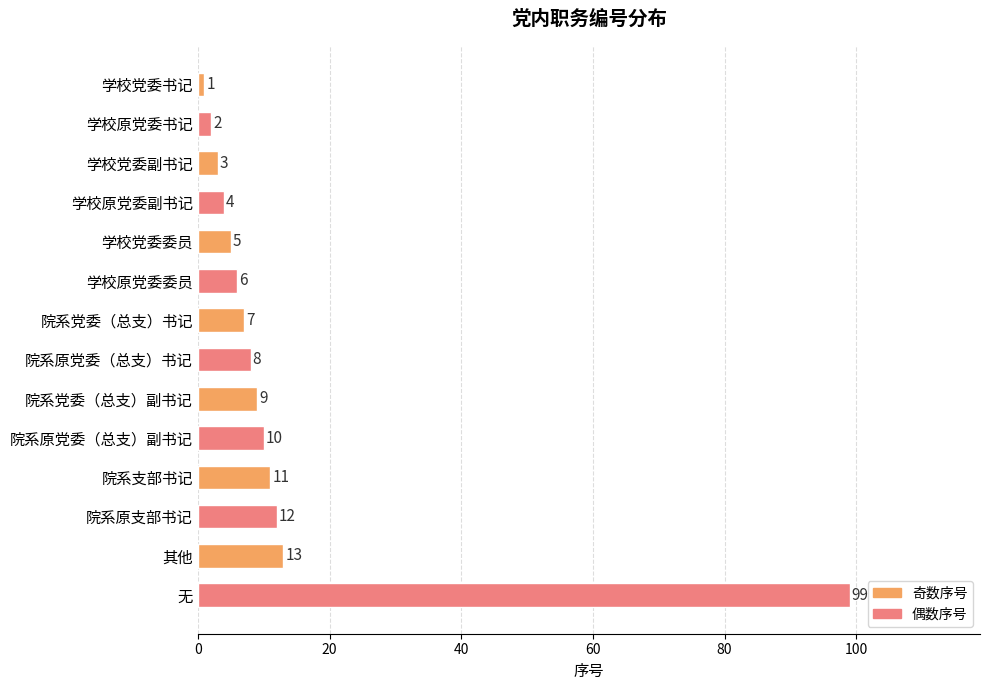

How many data points are less than 8?

7